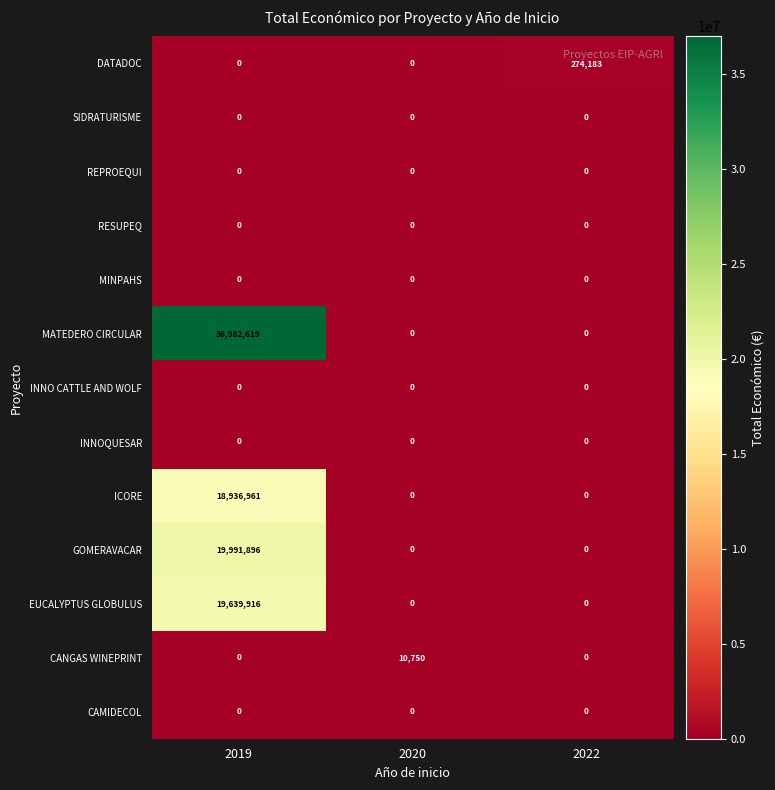

Count the MATEDERO CIRCULAR values in the range 0 to 36982619.

3